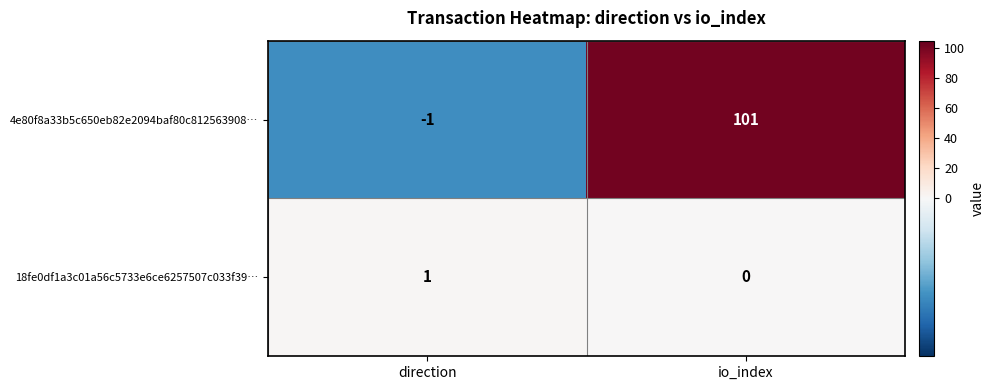

What is the maximum value shown in the chart?

101